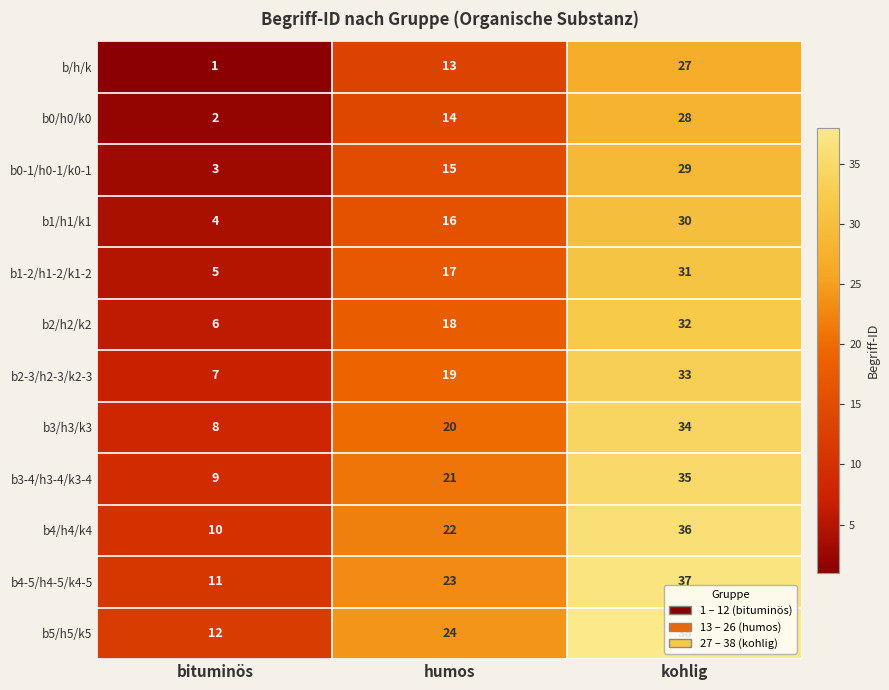

What is the minimum value for b3-4/h3-4/k3-4?

9